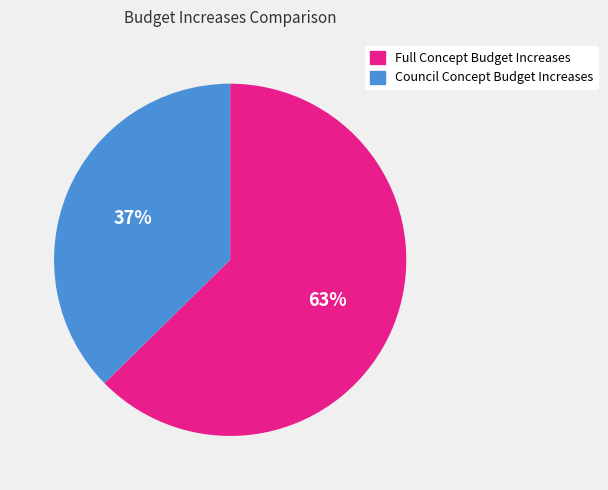

How many segments does this pie chart have?

2